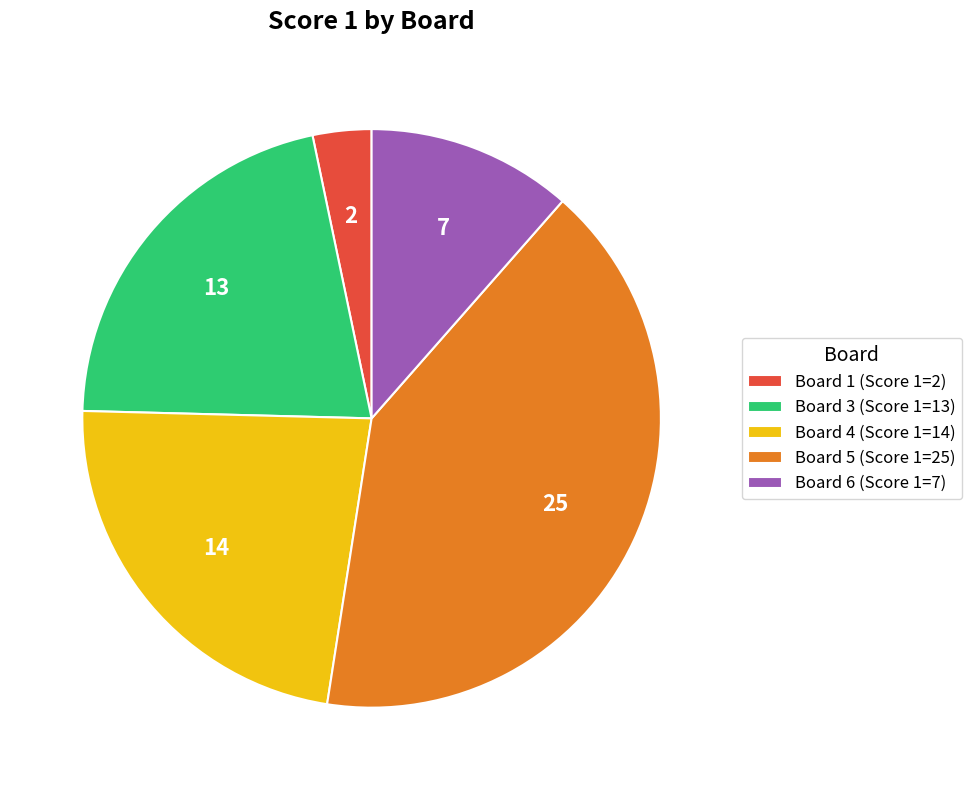

Is there any slice that represents more than half of the pie?

No